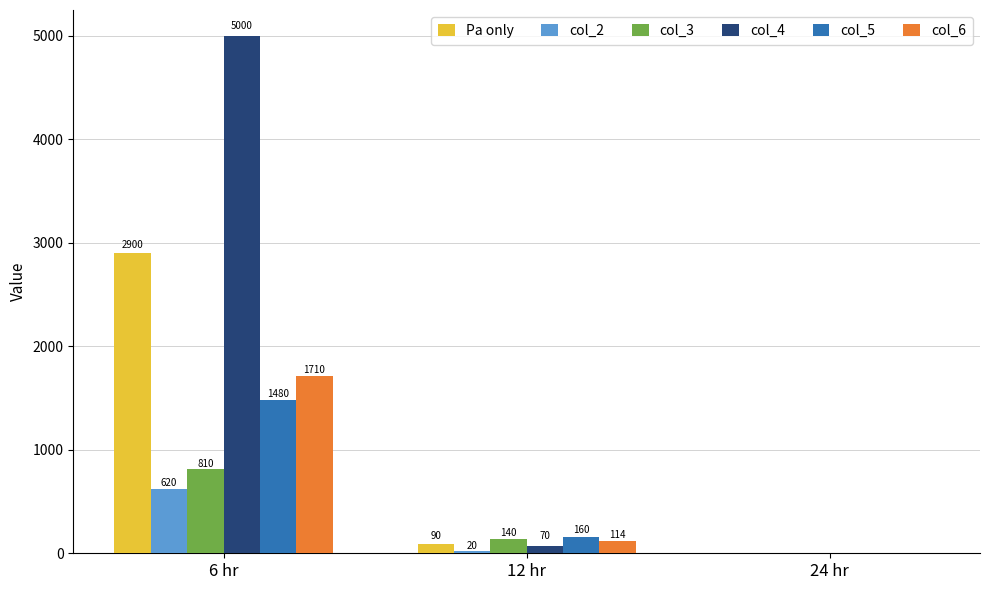

Where is col_6 nearest to the value 855?

12 hr